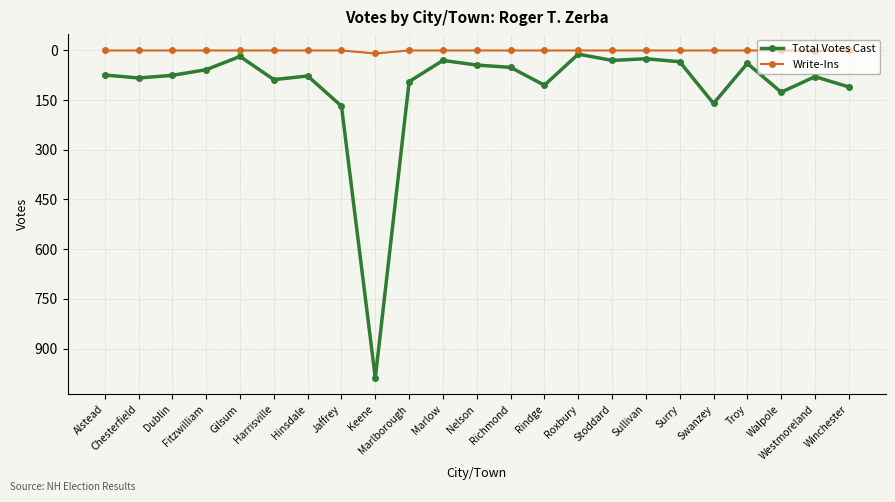

What is the label of the 4th point from the left?

Fitzwilliam